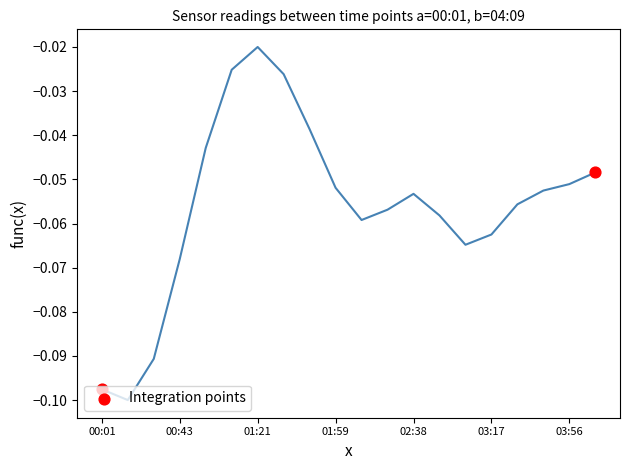

Between 00:43 and 00:01, which is larger?

00:43